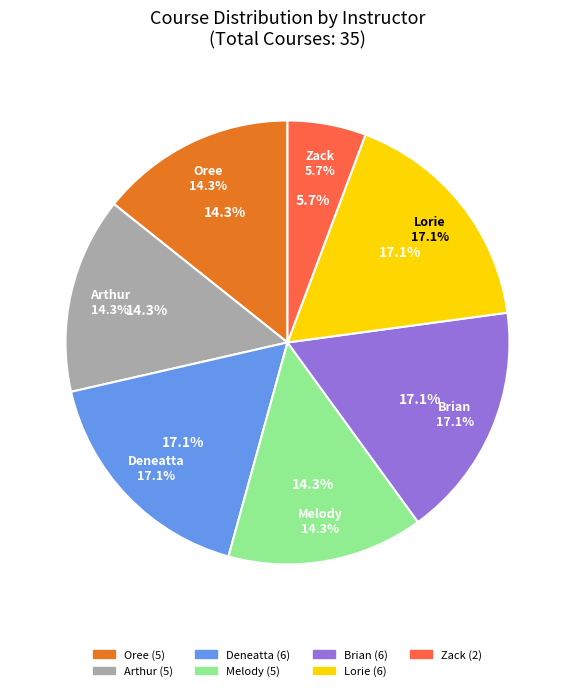

Does any single category account for the majority?

No